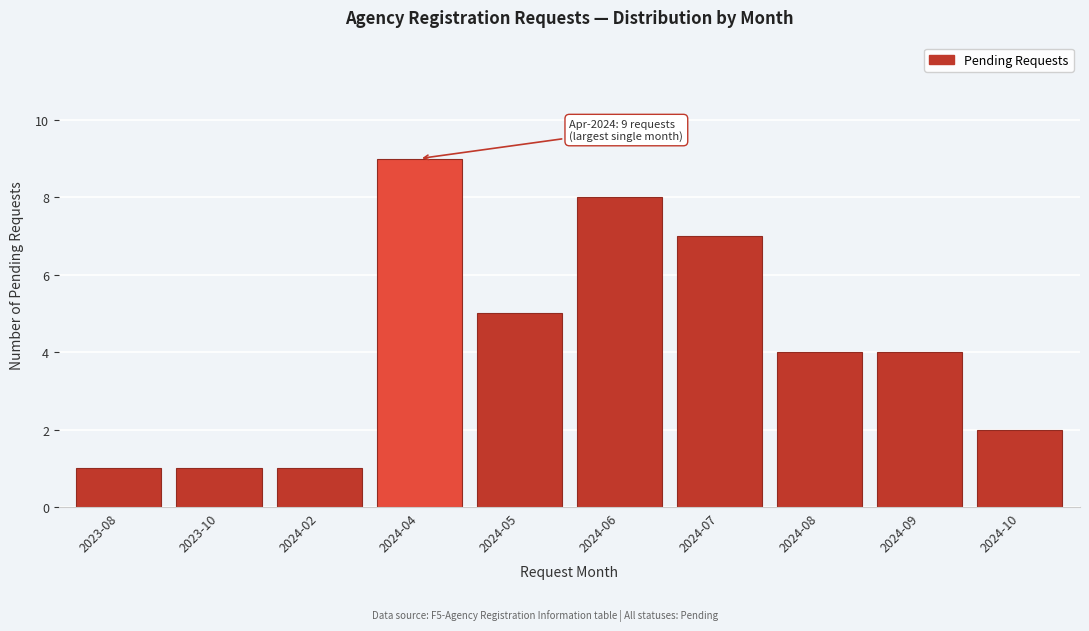

Reading left to right, extract all data points from this chart.

2023-08=1	2023-10=1	2024-02=1	2024-04=9	2024-05=5	2024-06=8	2024-07=7	2024-08=4	2024-09=4	2024-10=2